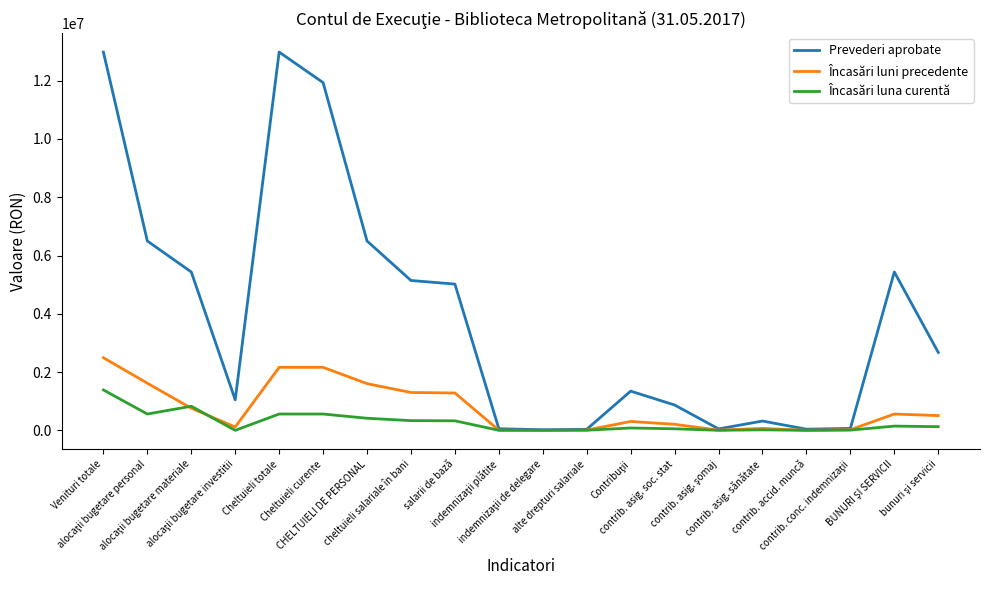

What is the maximum value shown in the chart?

12983000